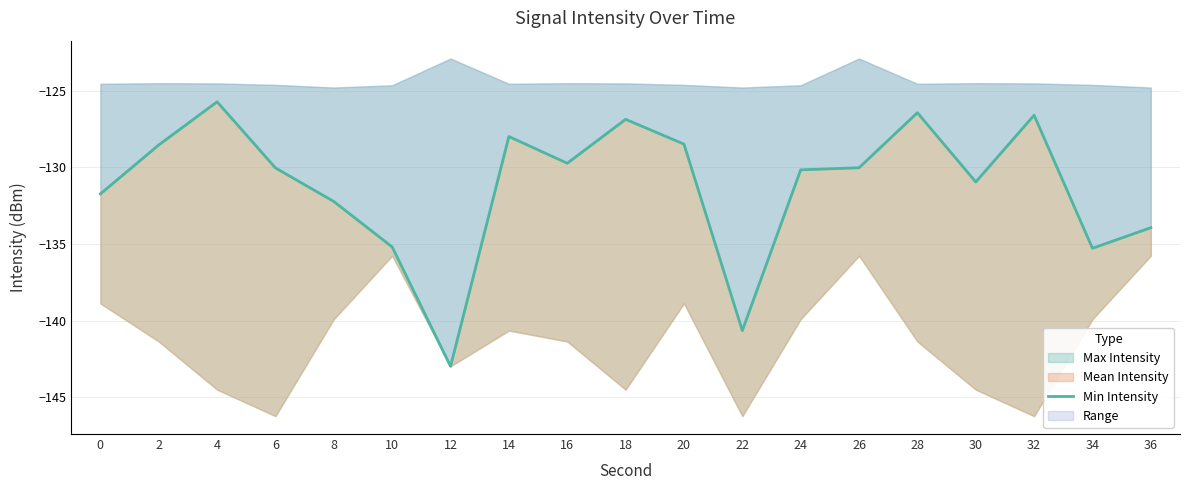

Between 32 and 6, which is larger?

32